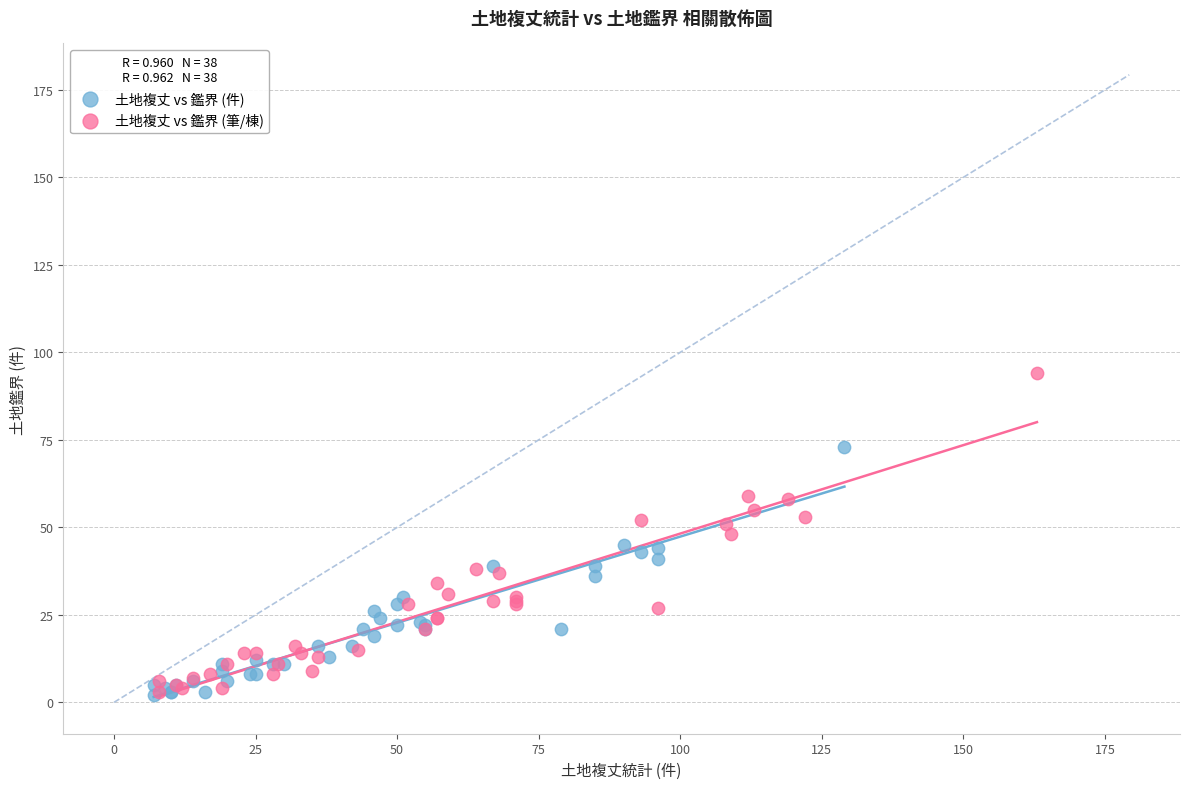

Which series reaches the maximum Y coordinate?

土地複丈 vs 鑑界 (筆/棟)